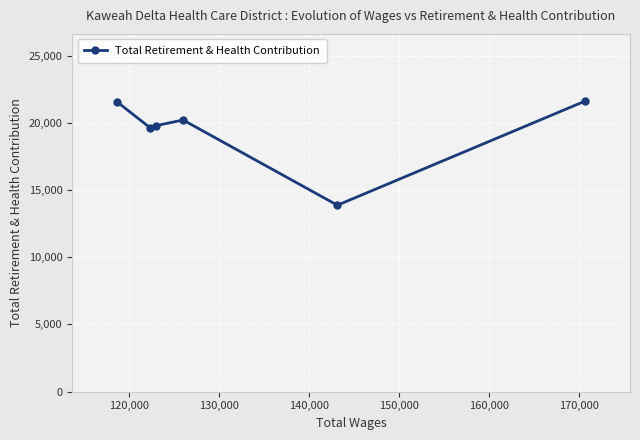

What is the sum of all values?

116625